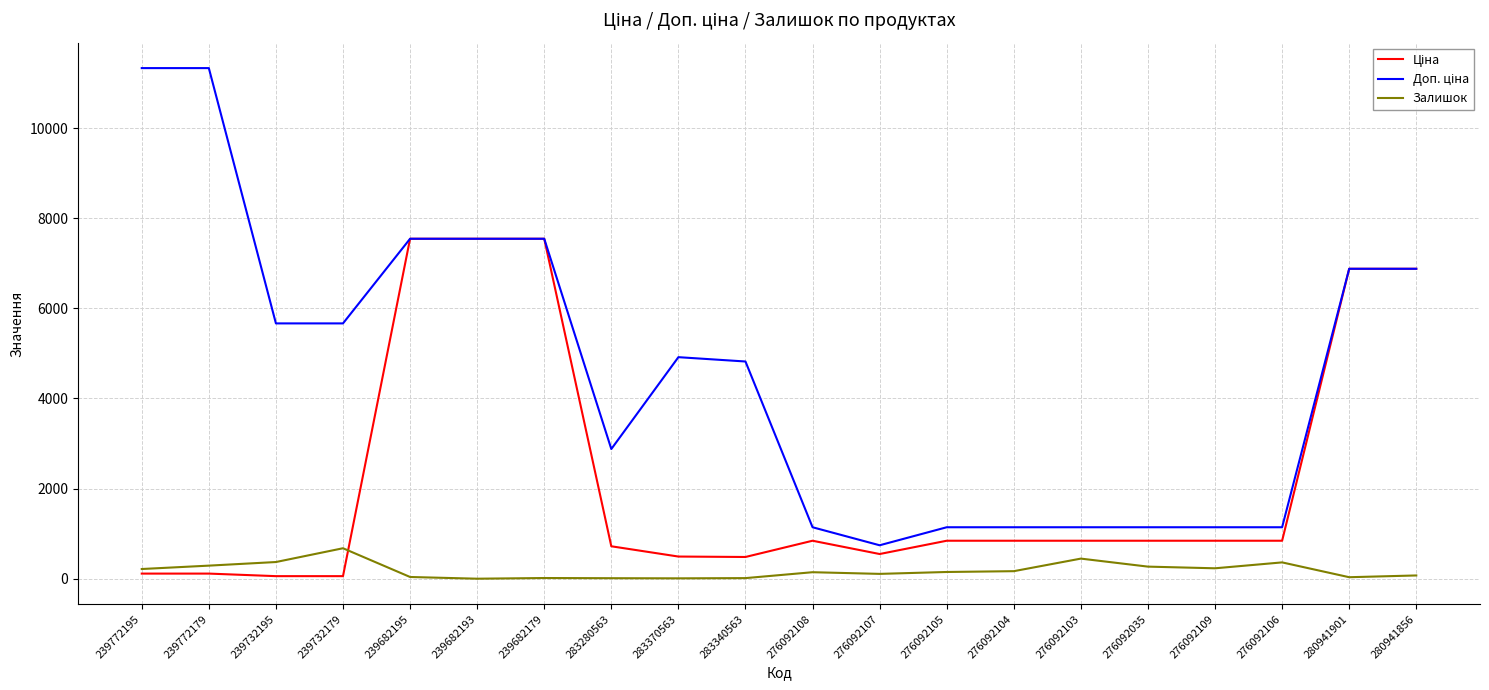

Is this an area chart (filled region under the line)?

No